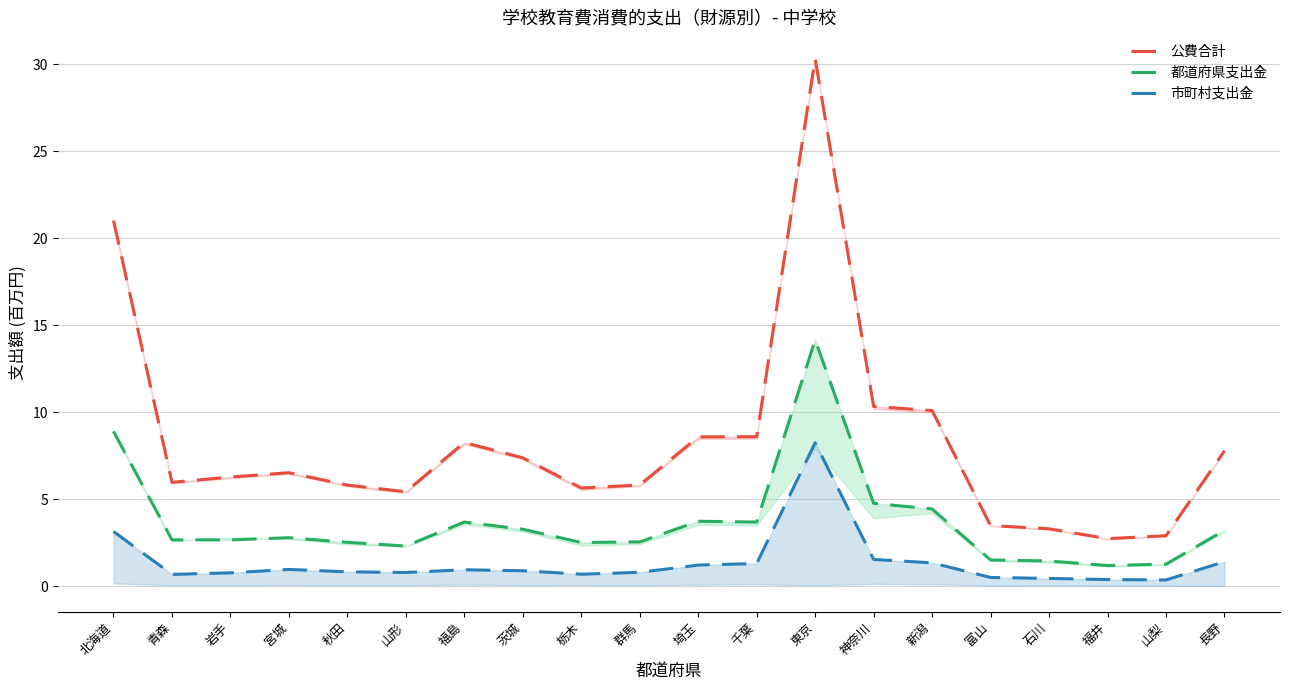

What is the sum of all 都道府県支出金 values?

73.2